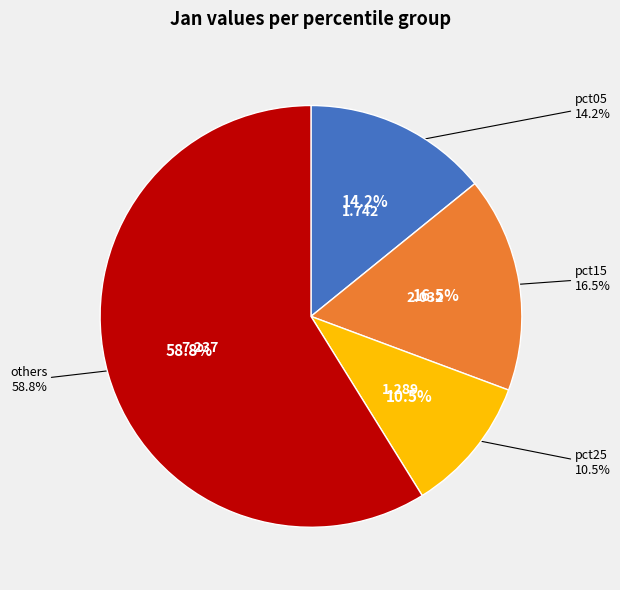

What portion of the pie excludes pct15?

83.5%